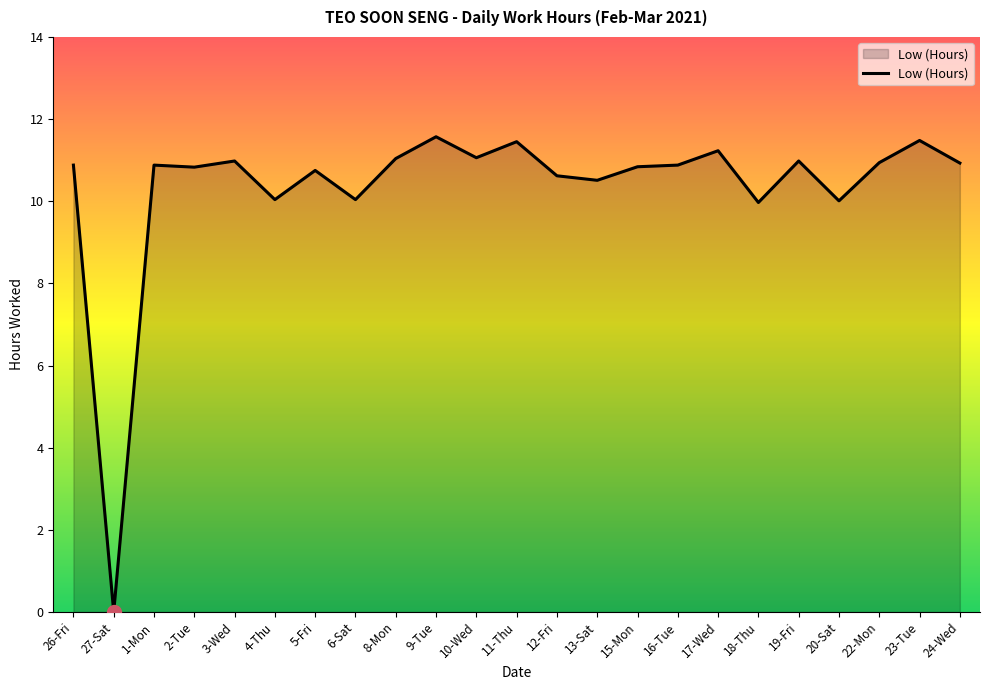

What is the greatest value displayed?

11.6